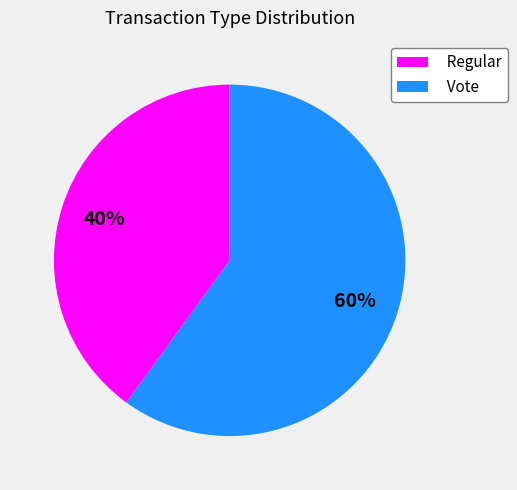

How many segments does this pie chart have?

2